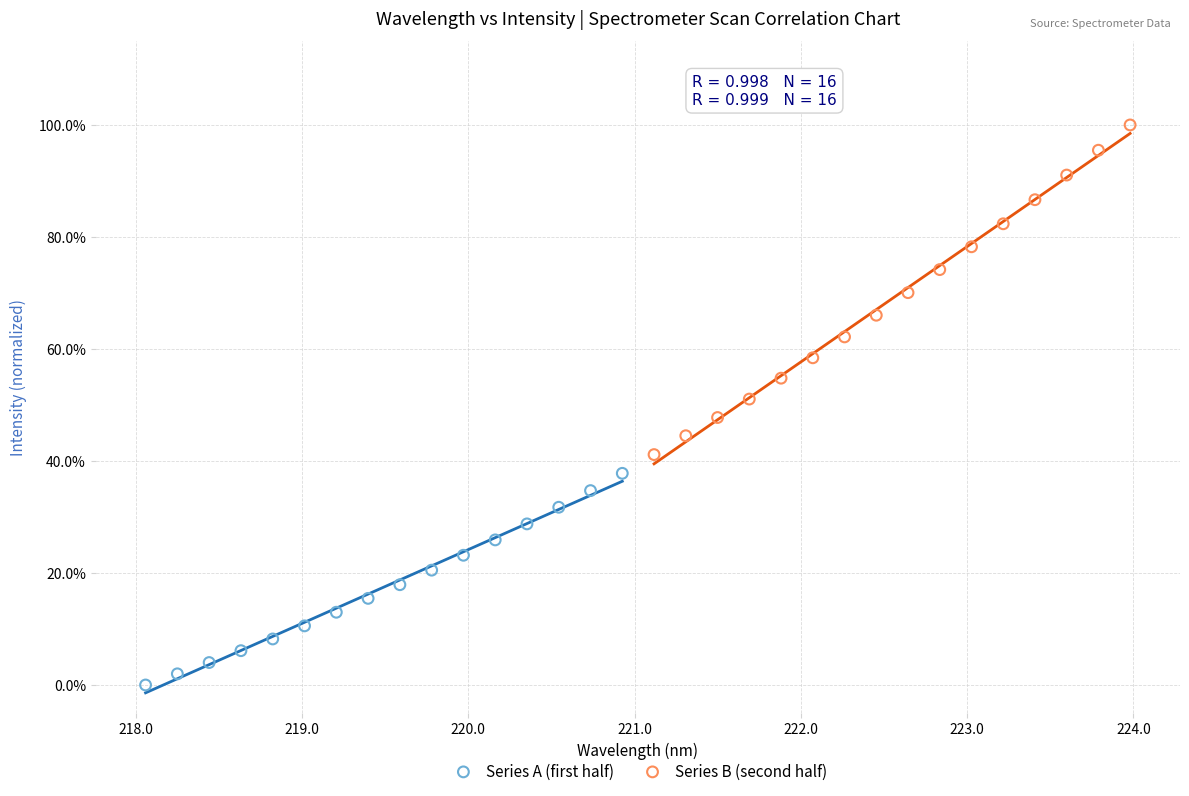

What are all the series names shown in the legend?

Series A (first half), Series B (second half)